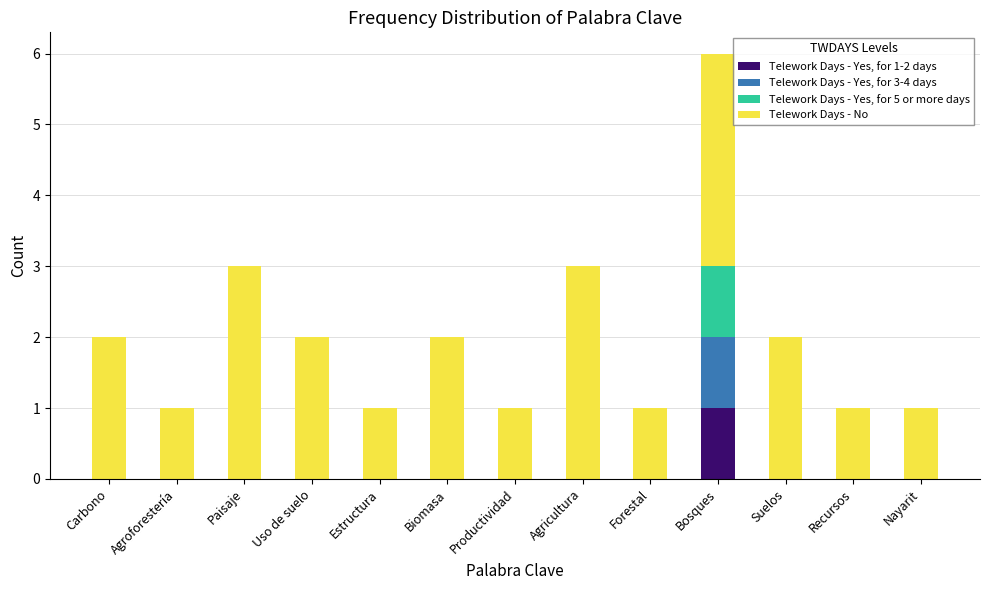

What is the total value across all series at Agricultura?

3